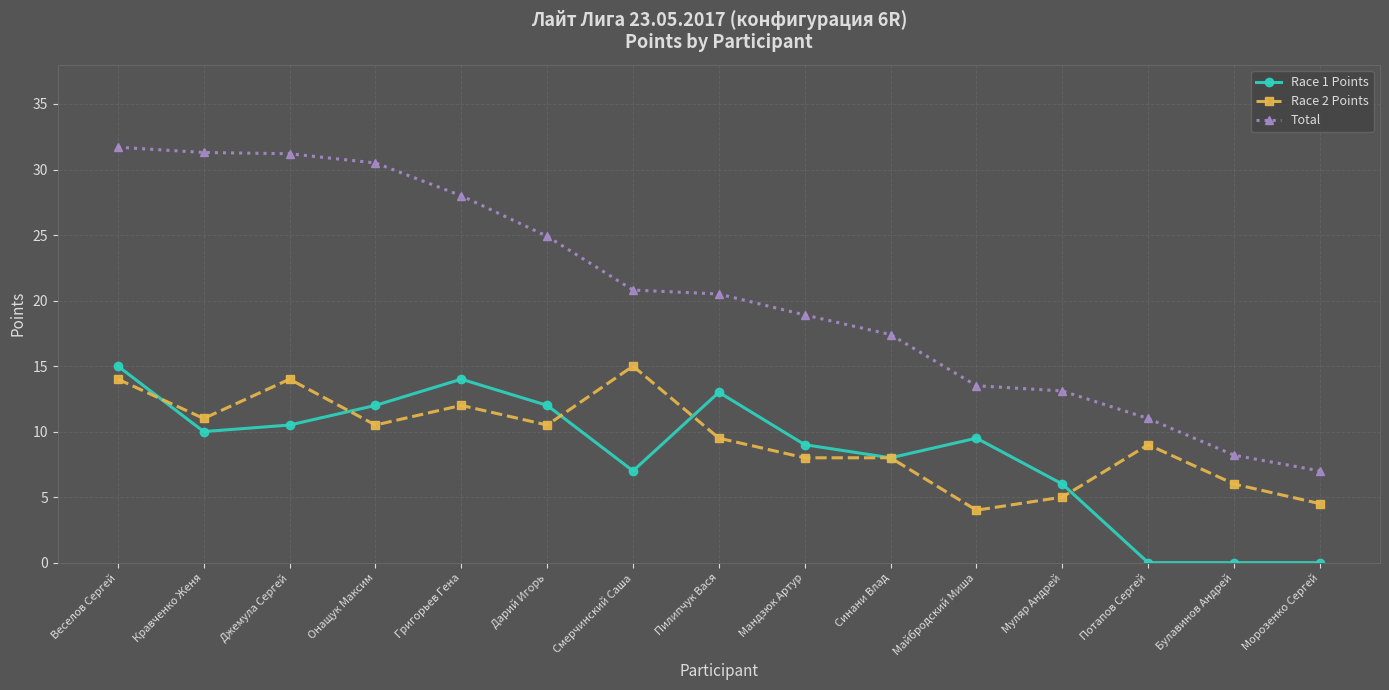

What is the lowest value of the Total series?

7.0